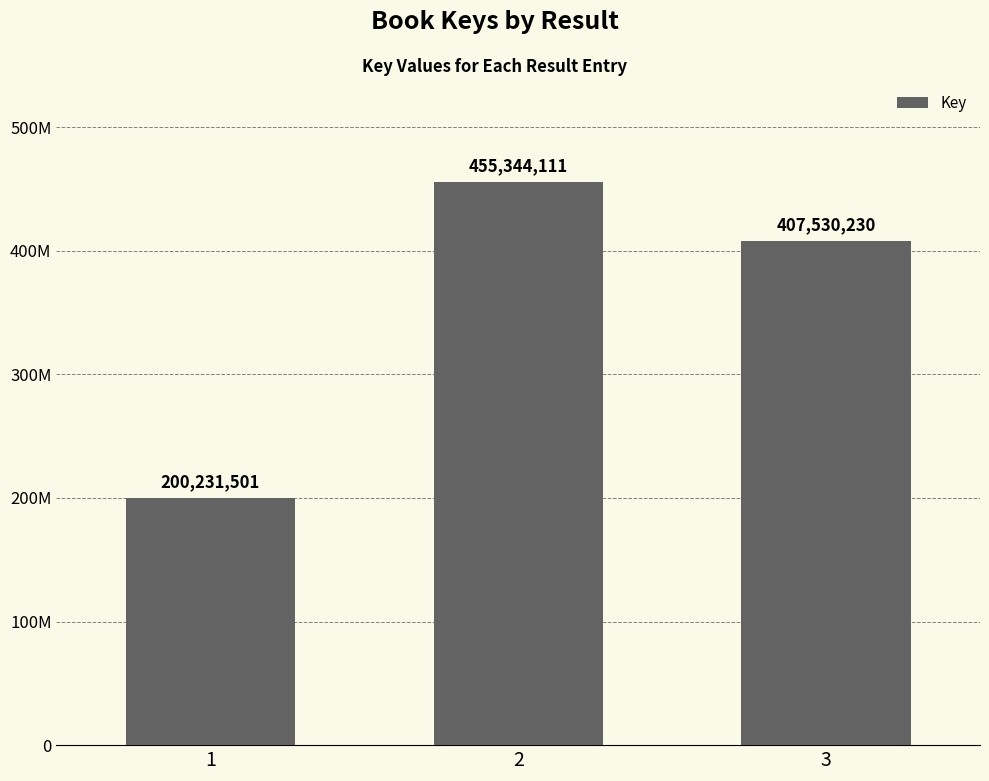

At which label is the value closest to 327787806?

3